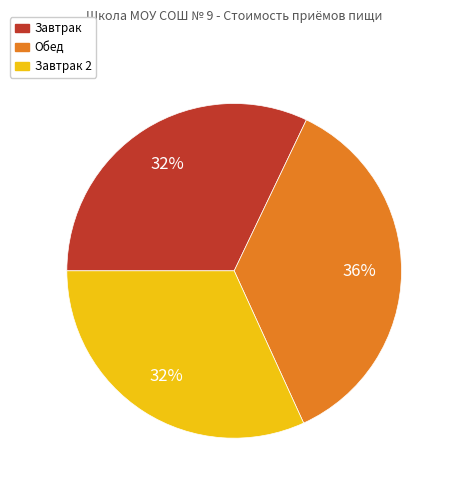

To the nearest percent, what portion does Обед represent?

36%